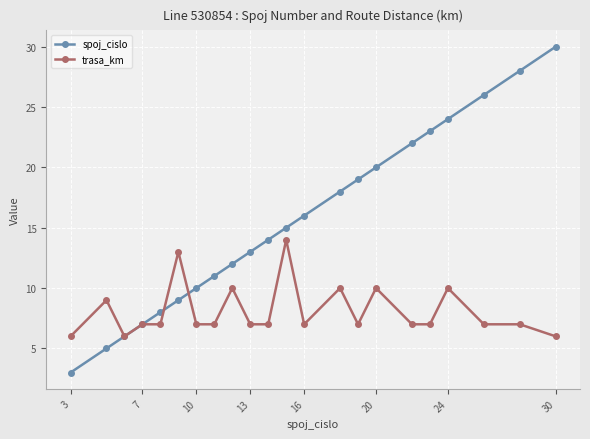

Which series has the largest range (max minus min)?

spoj_cislo